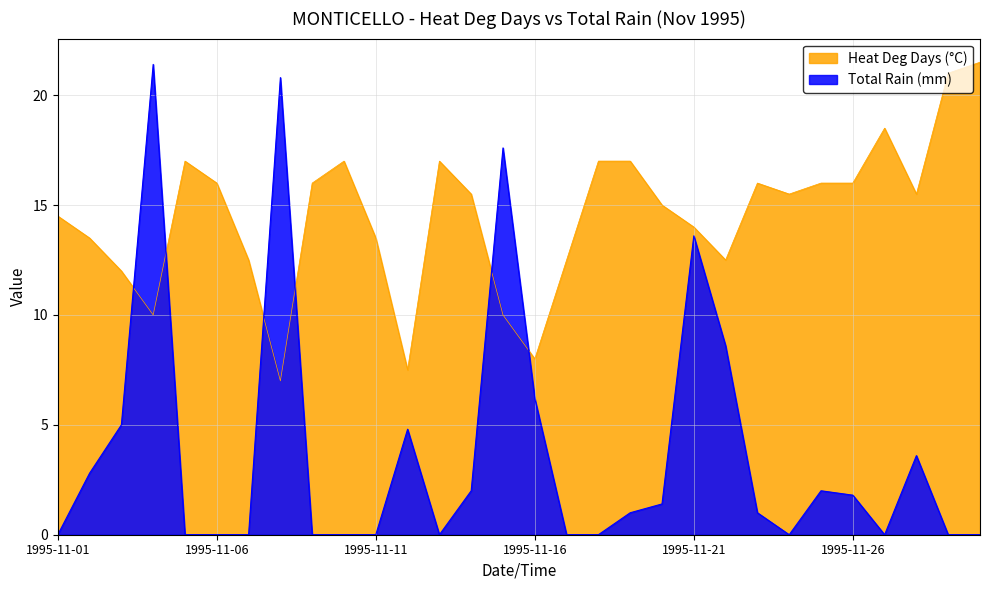

Between which two adjacent categories do Total Rain (mm) and Heat Deg Days (°C) first intersect?

1995-11-03 and 1995-11-04